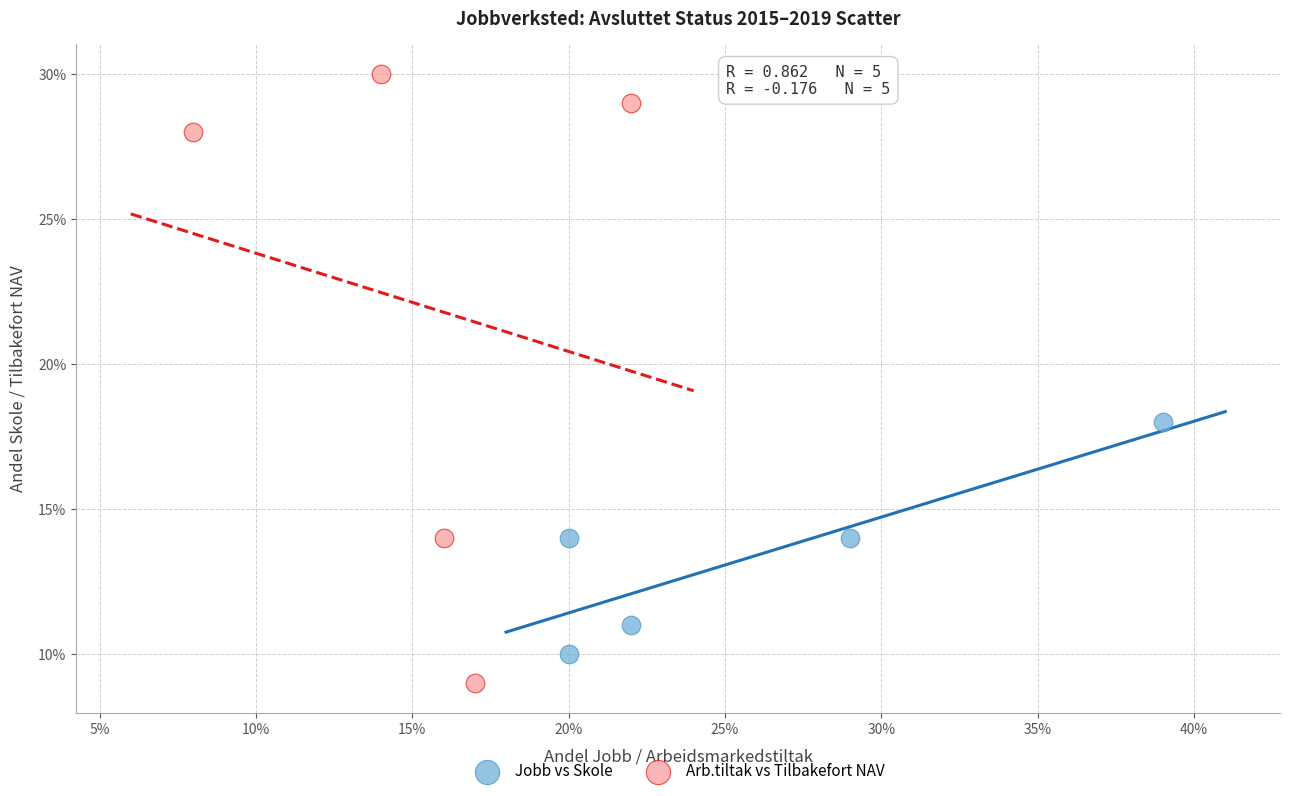

Which series contains the lowest Y value?

Arb.tiltak vs Tilbakefort NAV